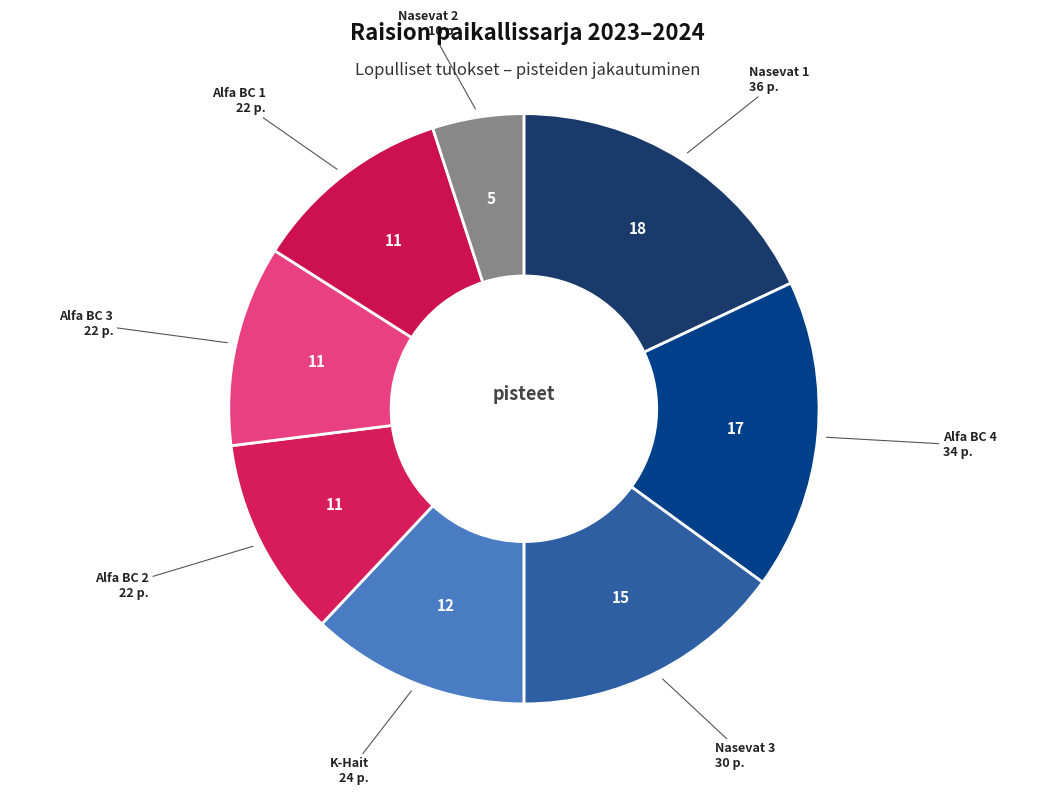

How many slices are in this pie chart?

8